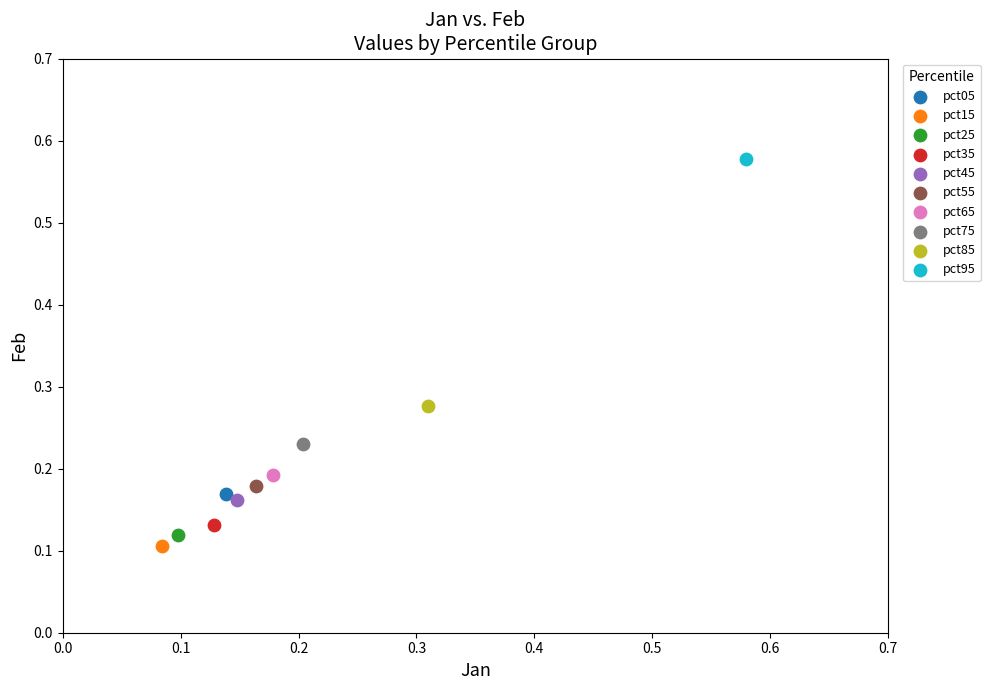

Which series contains the highest Y value?

pct95